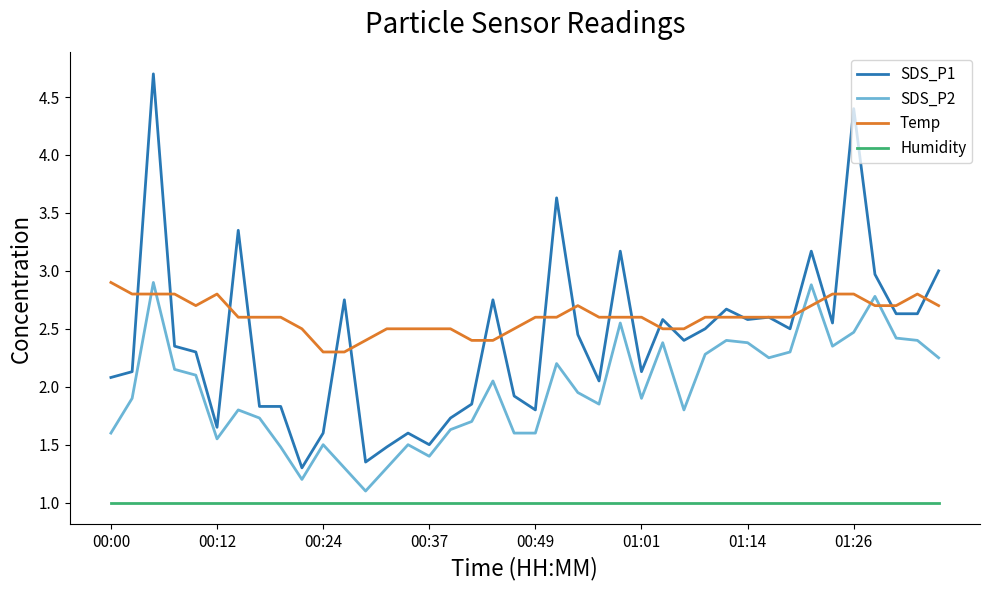

True or false: SDS_P1 has more than 2 points higher than both neighbors.

True